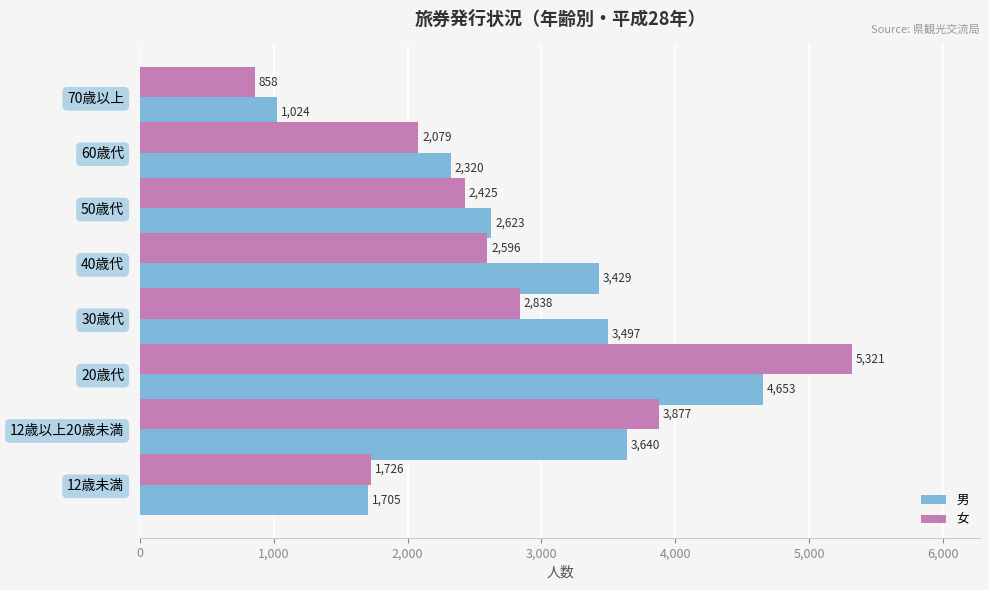

Which series has the largest total across all categories?

男